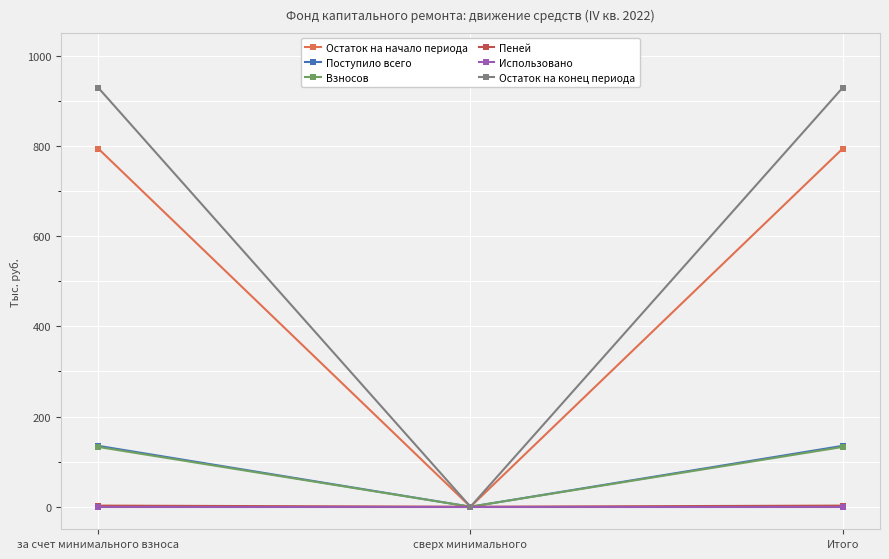

What is the highest value of the Взносов series?

132.6